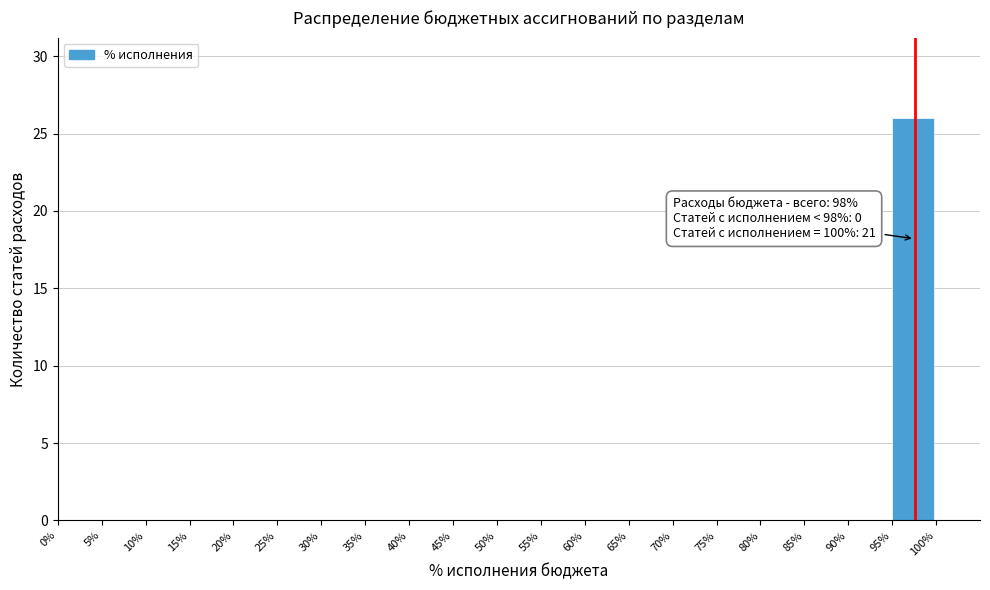

Over which range of the x-axis is the bar tallest?

95% to 100%